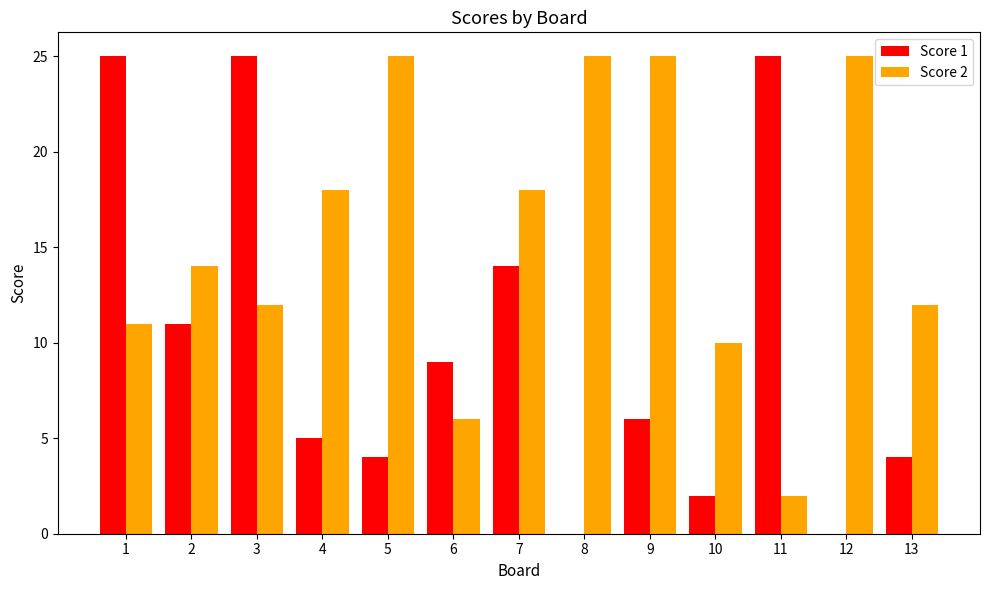

Count the number of categories in the chart.

13